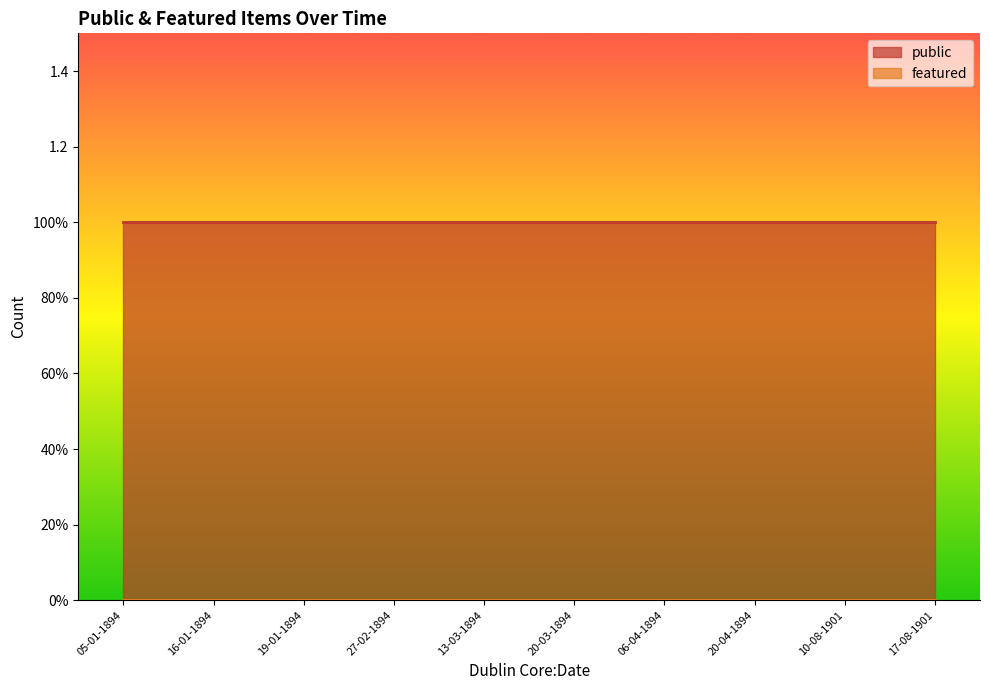

What is the total value across all series at 16-01-1894?

1